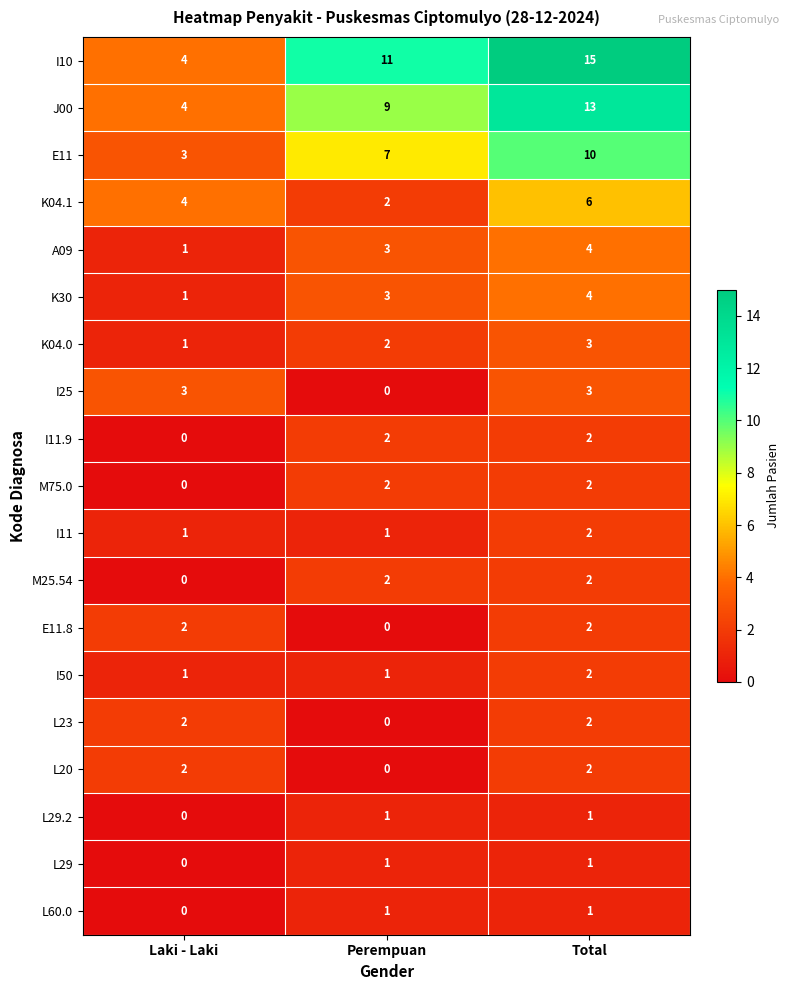

The value of K04.0 at Total is 3. True or false?

True